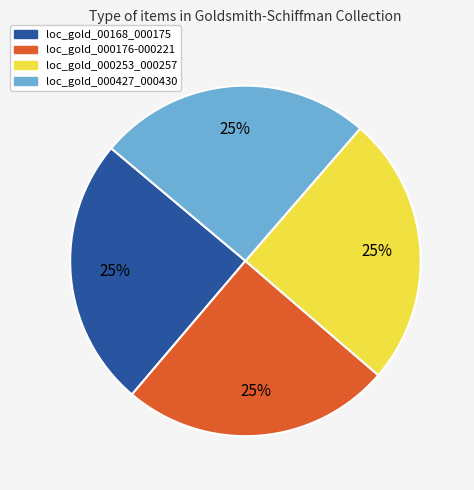

Is there any slice that represents more than half of the pie?

No